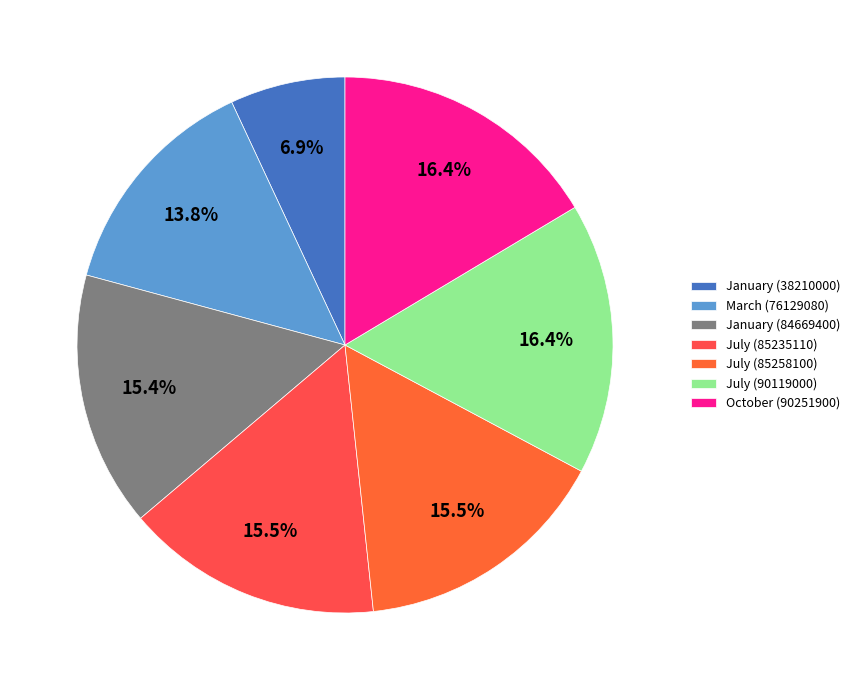

Which category has the smallest portion of the pie?

January (38210000)